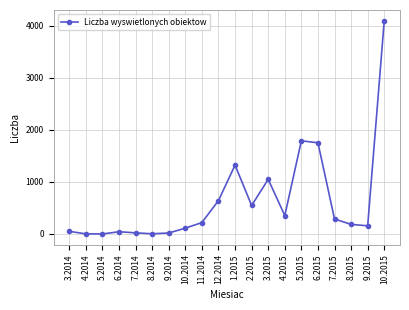

The chart shows a value of 856 at 6.2015. True or false?

False